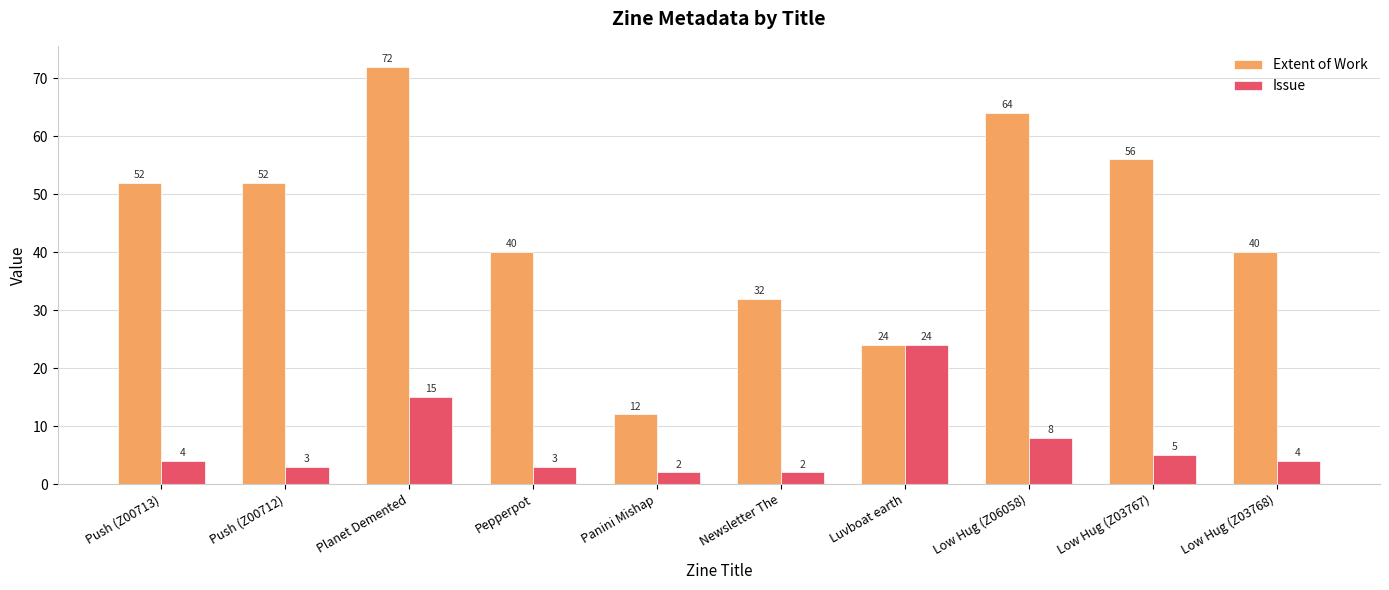

Read the Issue value at Low Hug (Z06058).

8